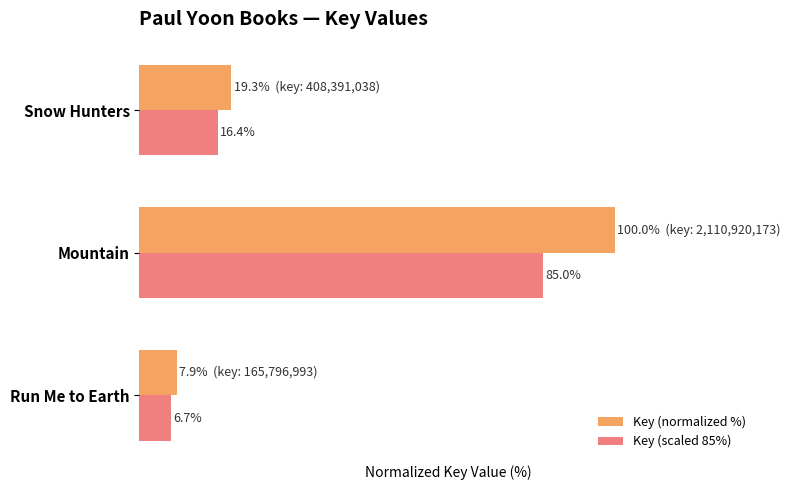

At which label is Key (scaled 85%) closest to 45?

Snow Hunters